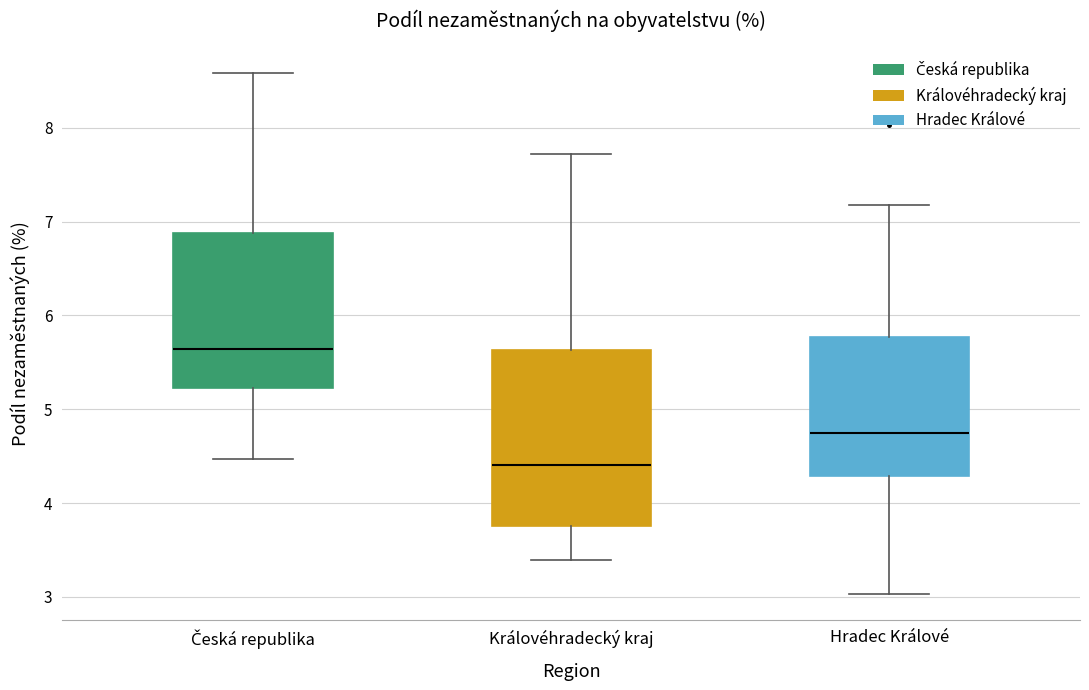

Where is the upper edge of the box for Královéhradecký kraj on the y-axis? The values are not printed on the chart, so give them approximately, as read against the axis.

5.6